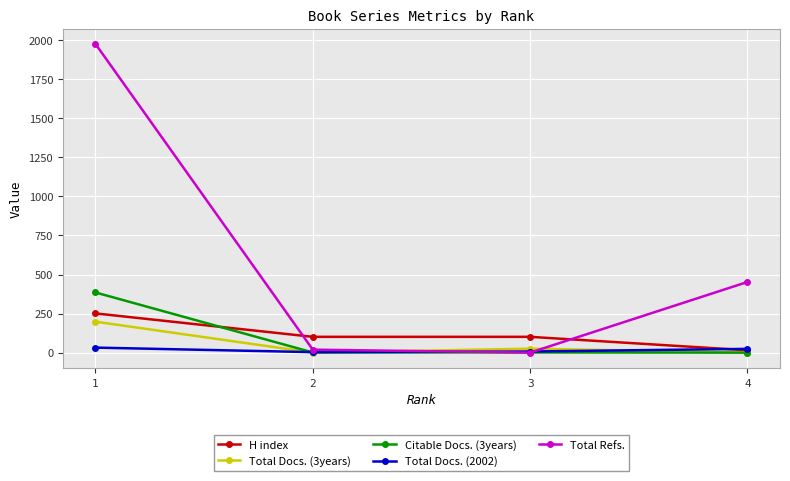

True or false: Total Docs. (3years) has a value of 25 at 3.

True